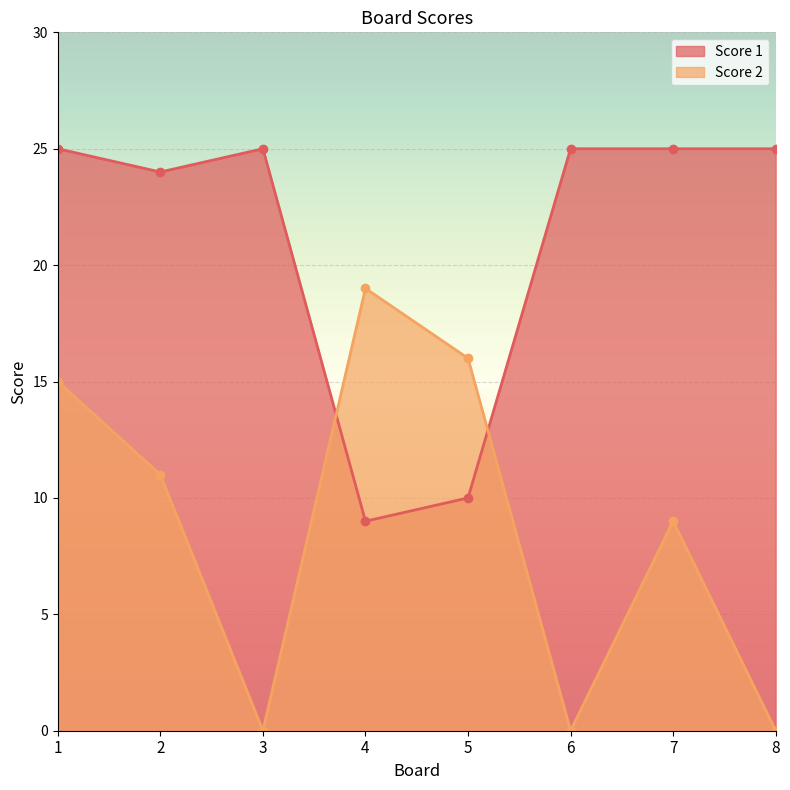

True or false: Score 1 has a value of 16 at 5.

False